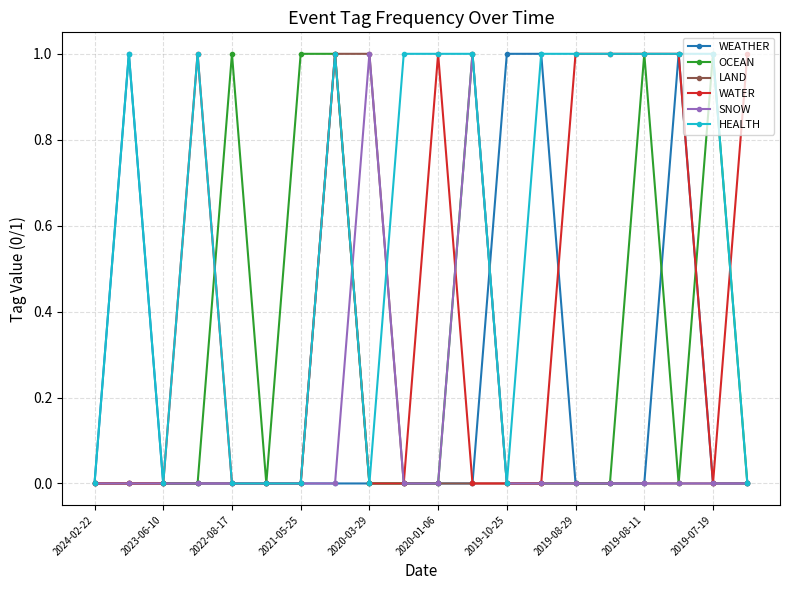

What is the value of the HEALTH point at the 4th from the left?

1